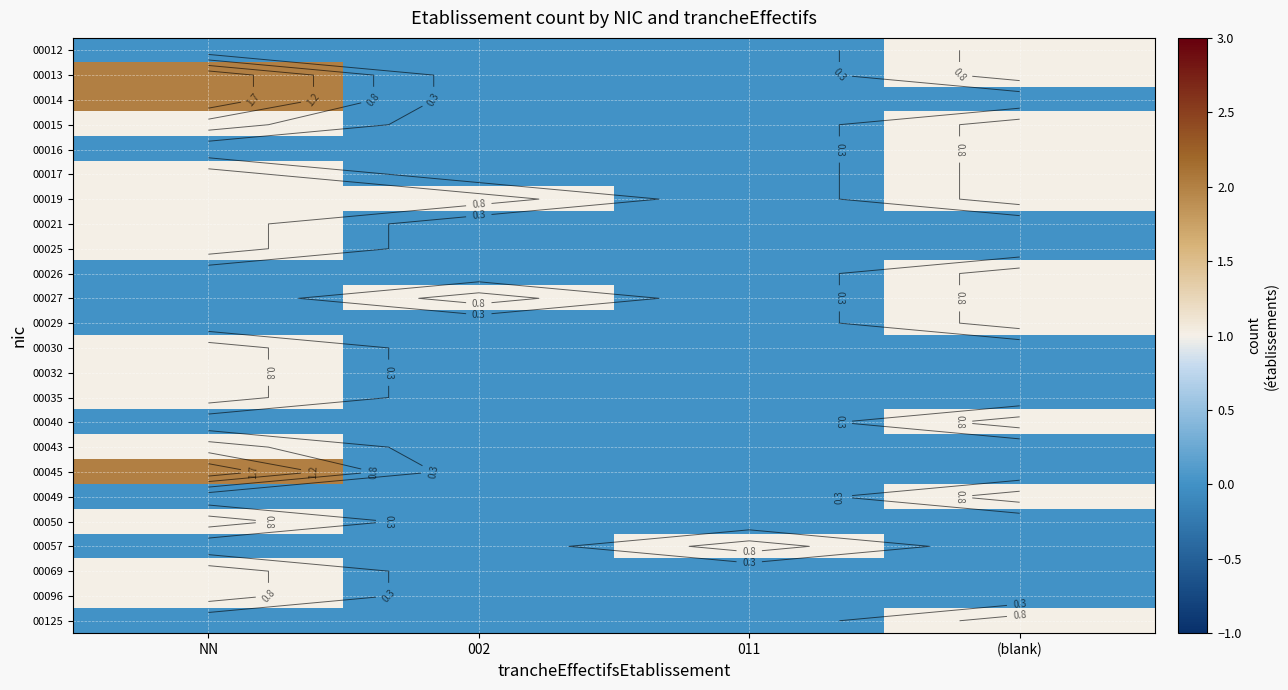

At which category is the sum across all series the highest?

NN